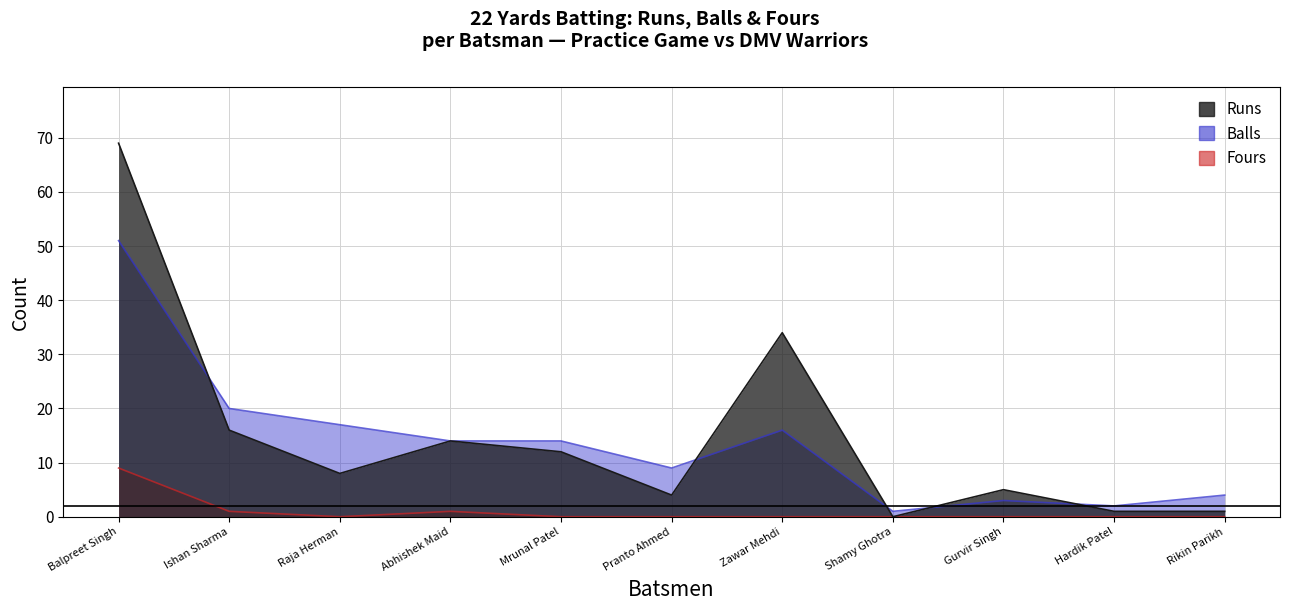

Reading right to left, list all the values displayed in this chart.

Runs: Rikin Parikh=1	Hardik Patel=1	Gurvir Singh=5	Shamy Ghotra=0	Zawar Mehdi=34	Pranto Ahmed=4	Mrunal Patel=12	Abhishek Maid=14	Raja Herman=8	Ishan Sharma=16	Balpreet Singh=69
Balls: Rikin Parikh=4	Hardik Patel=2	Gurvir Singh=3	Shamy Ghotra=1	Zawar Mehdi=16	Pranto Ahmed=9	Mrunal Patel=14	Abhishek Maid=14	Raja Herman=17	Ishan Sharma=20	Balpreet Singh=51
Fours: Rikin Parikh=0	Hardik Patel=0	Gurvir Singh=0	Shamy Ghotra=0	Zawar Mehdi=0	Pranto Ahmed=0	Mrunal Patel=0	Abhishek Maid=1	Raja Herman=0	Ishan Sharma=1	Balpreet Singh=9